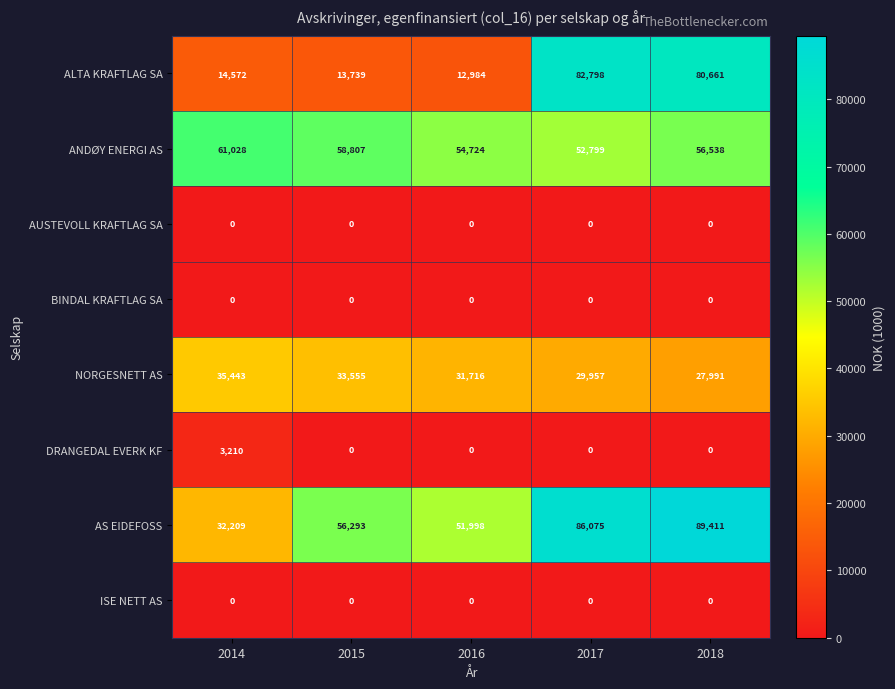

What is the difference between the second highest and minimum values in the AS EIDEFOSS series?

53866